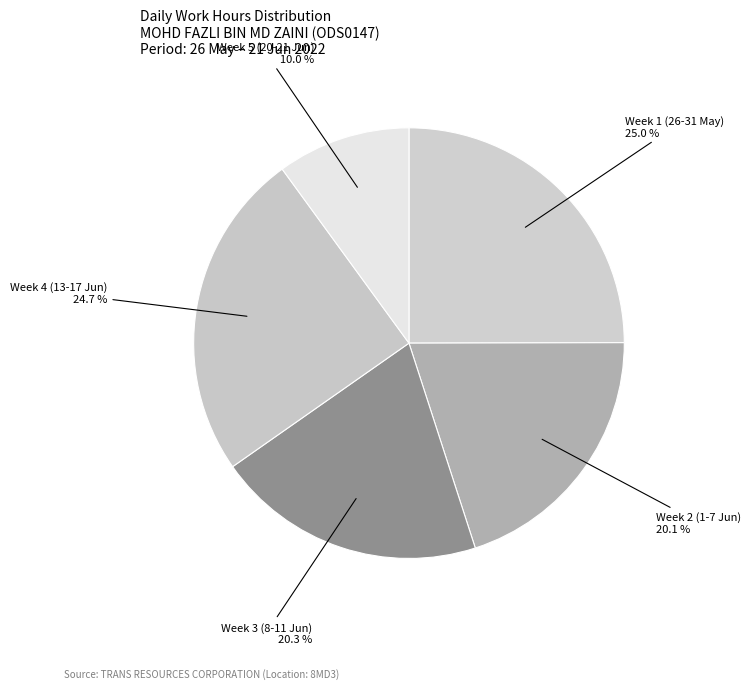

Count the number of slices in the pie.

5